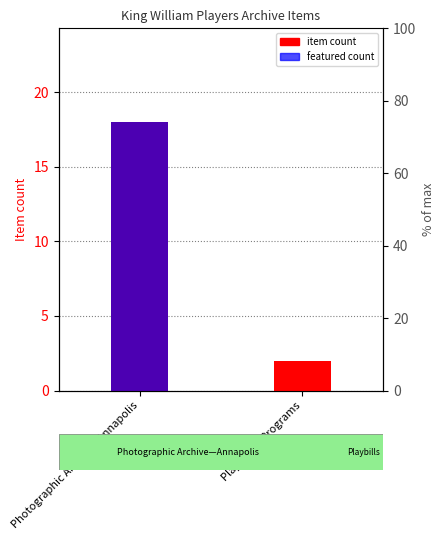

What is the difference between the featured count values at Playbills & Programs and Photographic Archive—Annapolis?

18